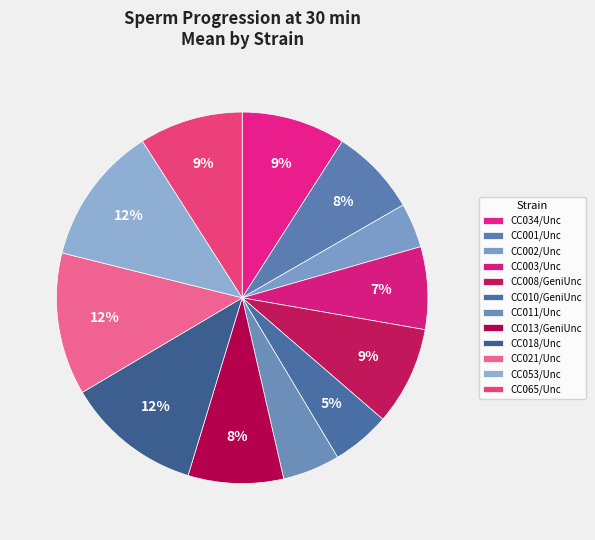

To the nearest percent, what portion does CC010/GeniUnc represent?

5%